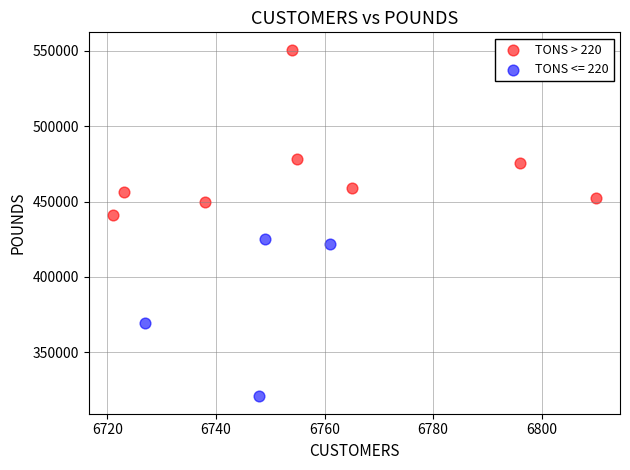

Which series reaches the minimum Y coordinate?

TONS <= 220